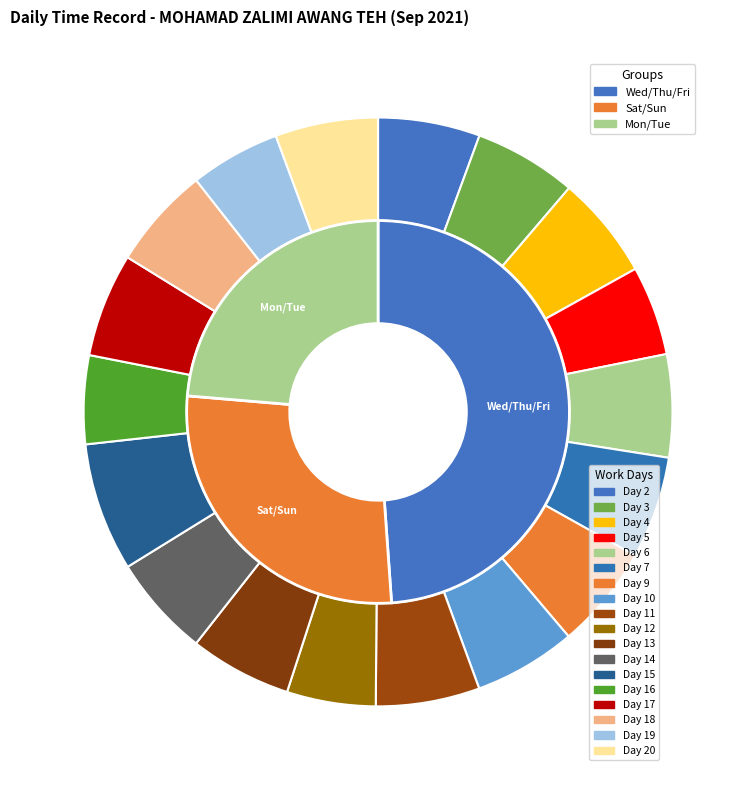

Is it true that Day 11 is 6% of the pie?

True